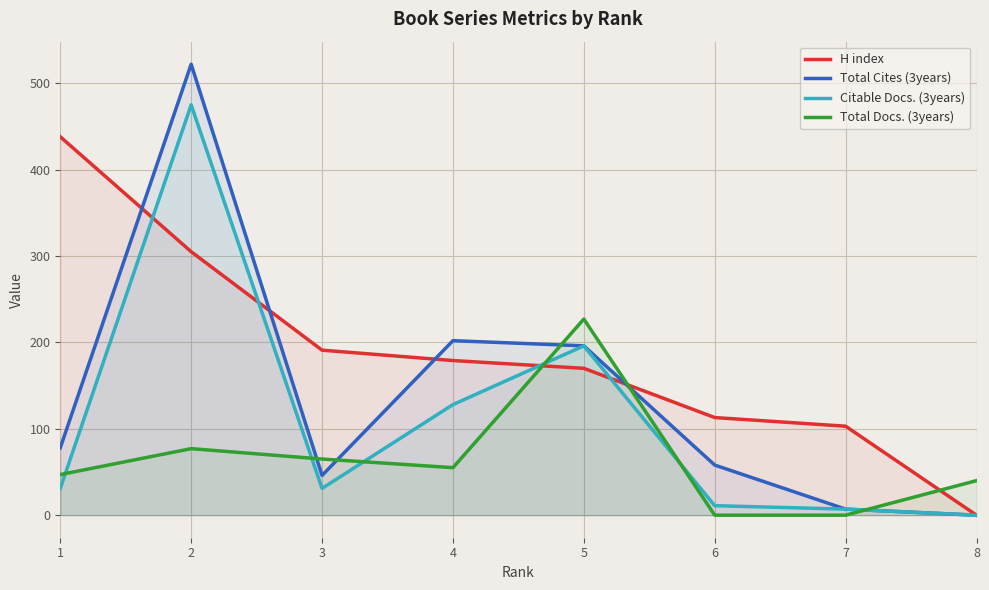

What is the value of the Citable Docs. (3years) point at the 5th from the left?

196